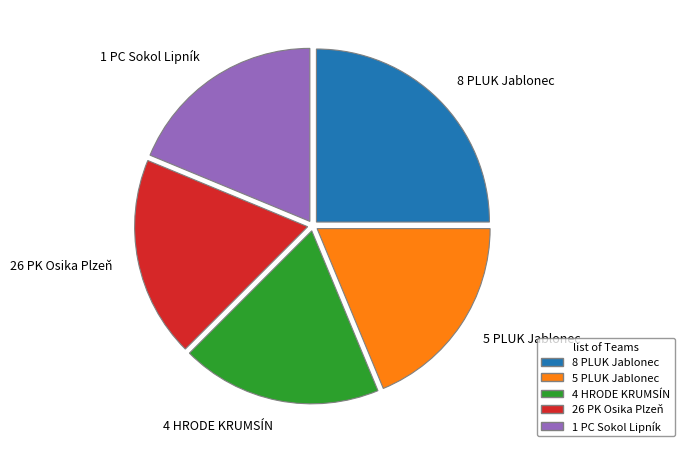

Combined, do 26 PK Osika Plzeň and 5 PLUK Jablonec account for over 50%?

No